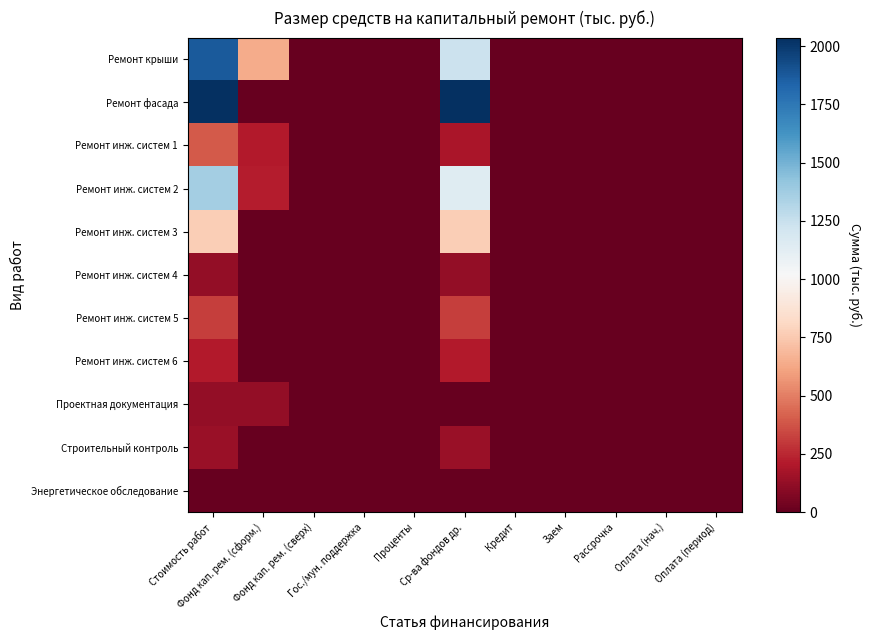

Which series has the widest spread of values?

Ремонт фасада